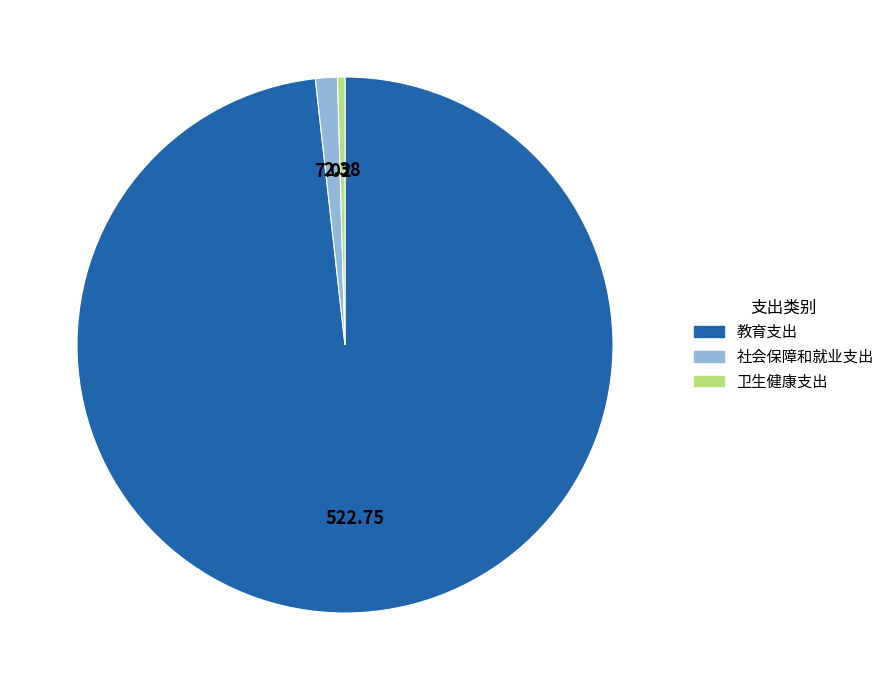

How many slices are in this pie chart?

3